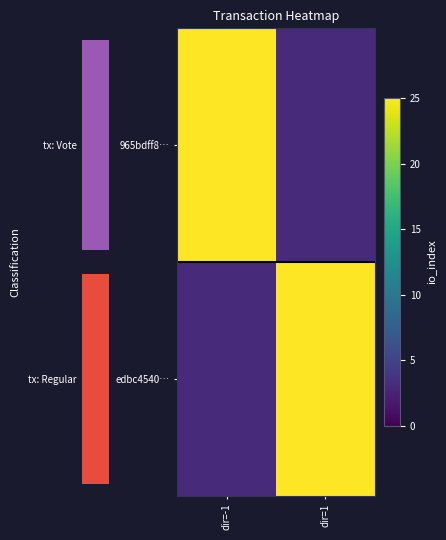

Between dir=-1 and dir=1, which is larger?

dir=-1